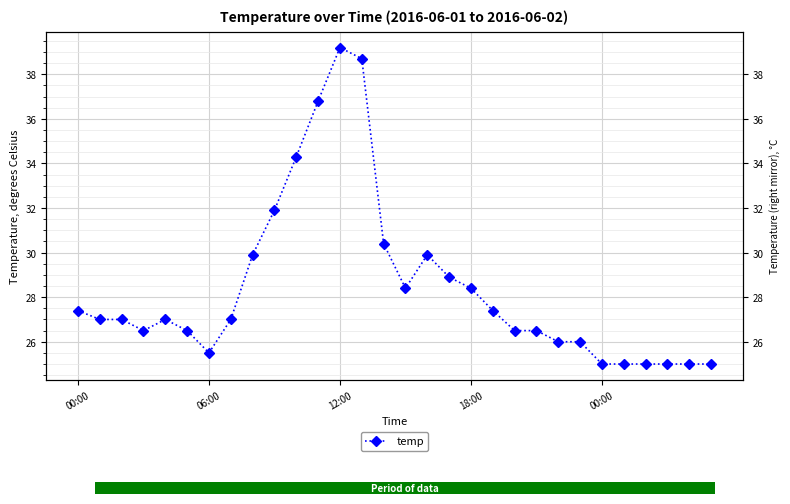

What is the label of the 14th point from the right?

16